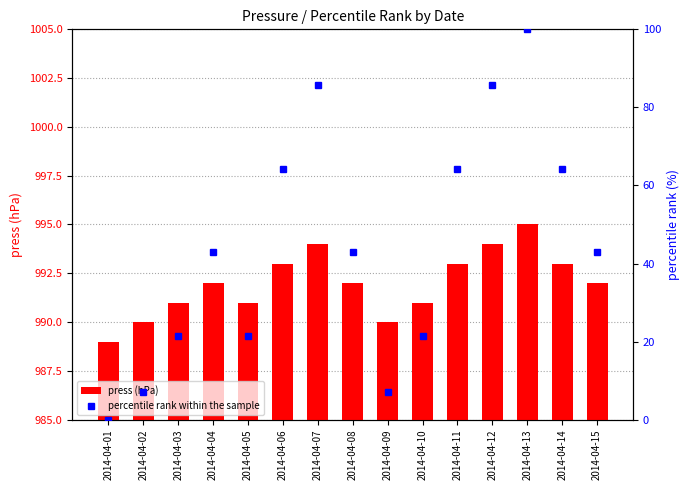

What is the highest value of the percentile rank within the sample series?

100.0